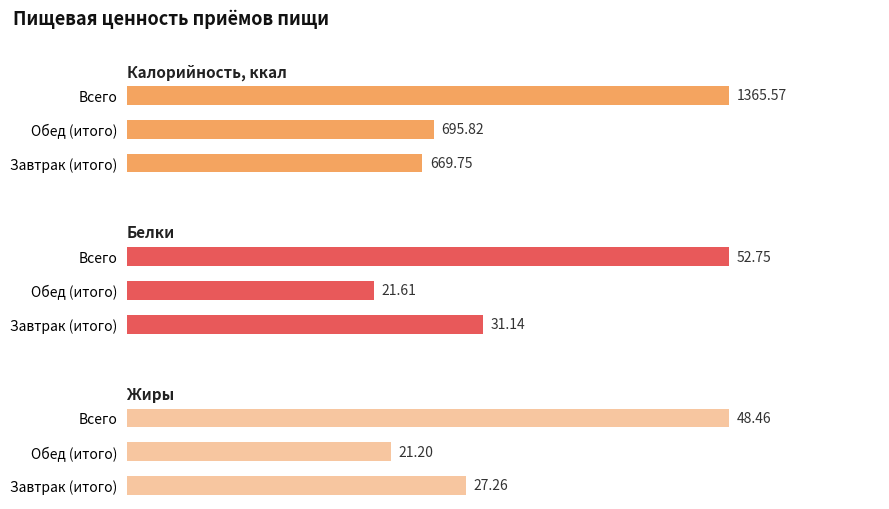

What is the spread (max minus min) of values at Обед (итого)?

674.6